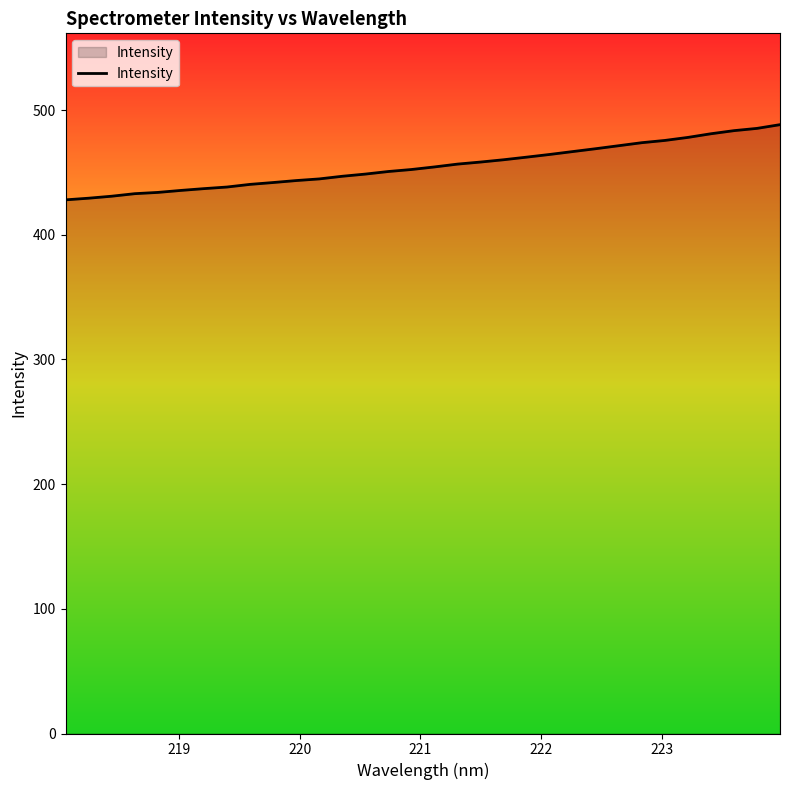

What is the smallest value displayed?

428.0